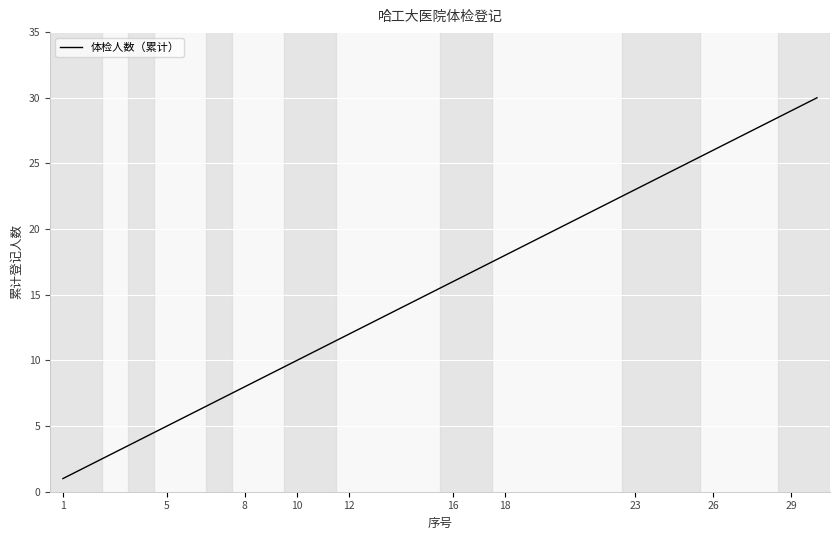

What is the difference between the maximum and minimum values?

29